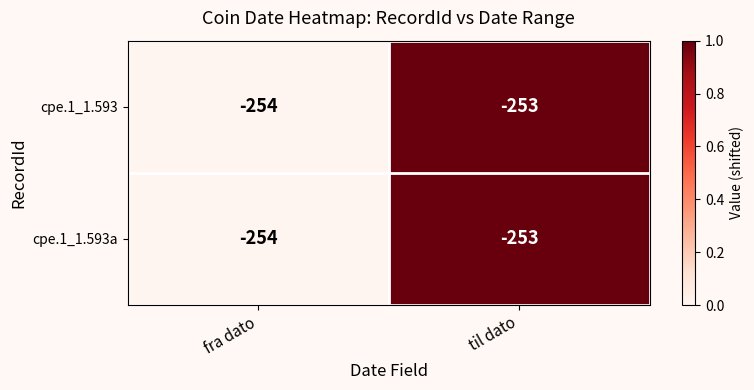

Reading left to right, list all the values displayed in this chart.

cpe.1_1.593: fra dato=-254	til dato=-253
cpe.1_1.593a: fra dato=-254	til dato=-253